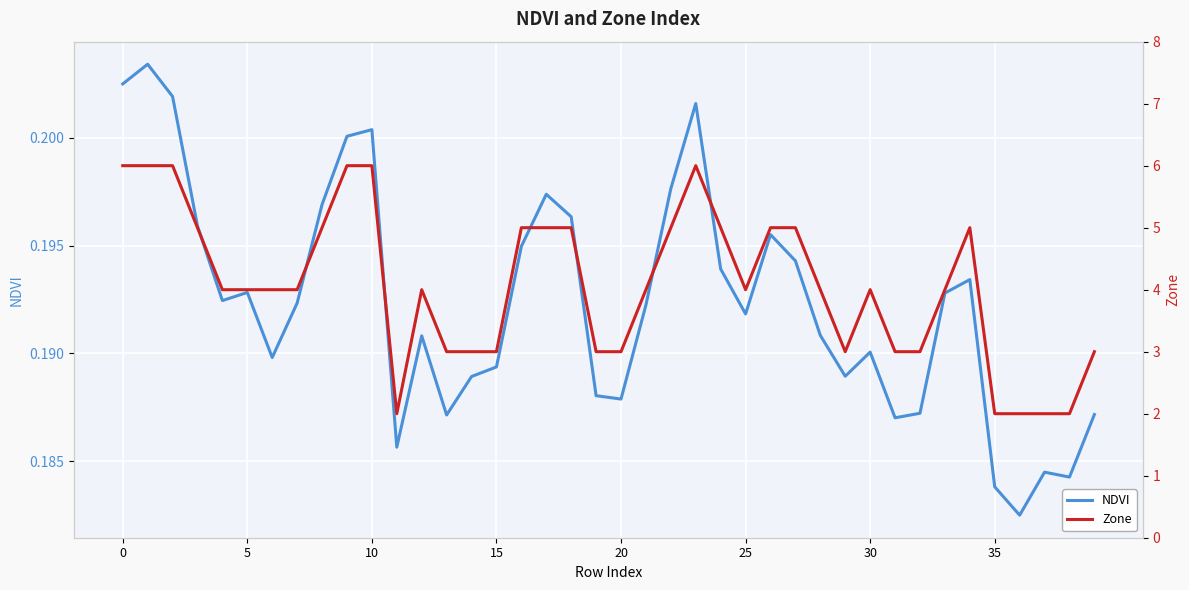

What is the value of the NDVI point at the 12th from the left?

0.2